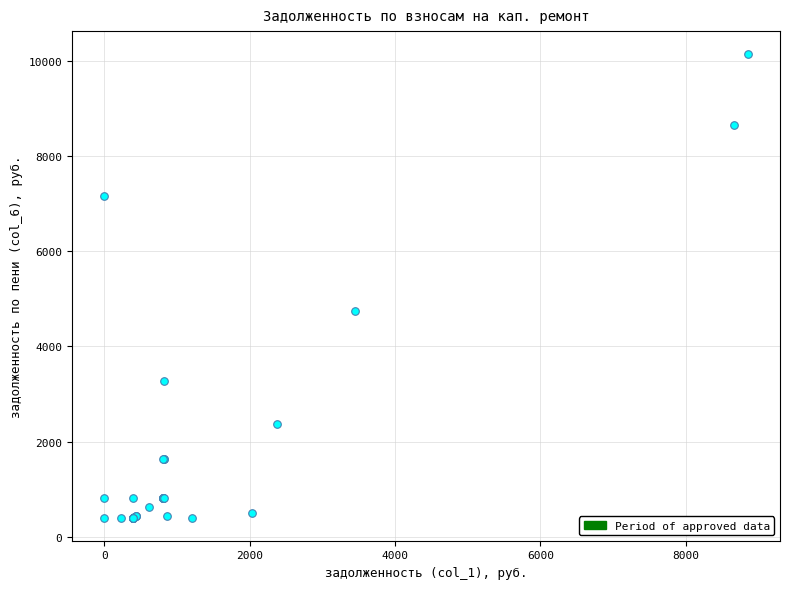

What Y value in the scatter plot is closest to 5273?

4740.1